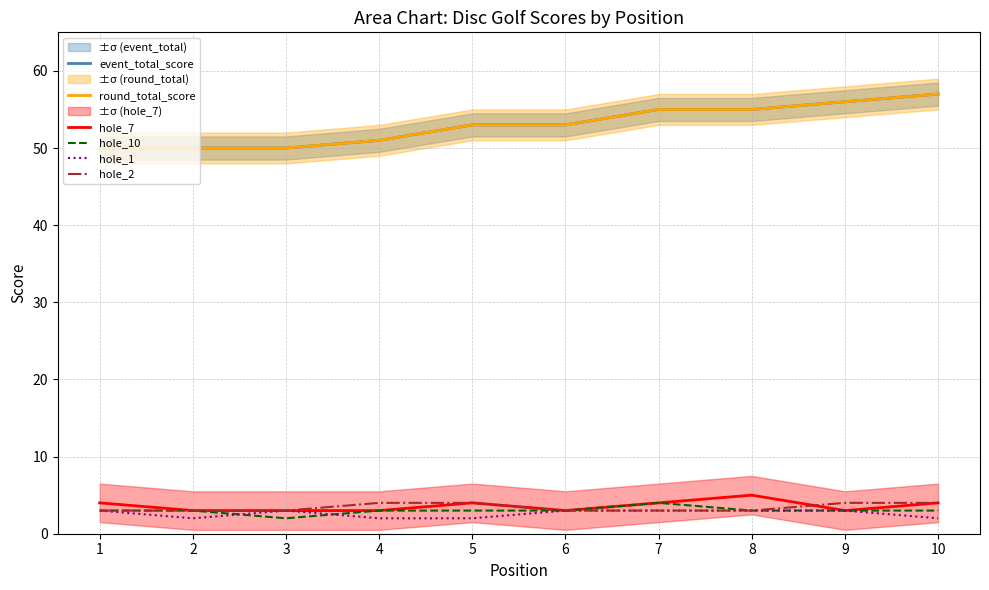

At which category is the sum across all series the highest?

10